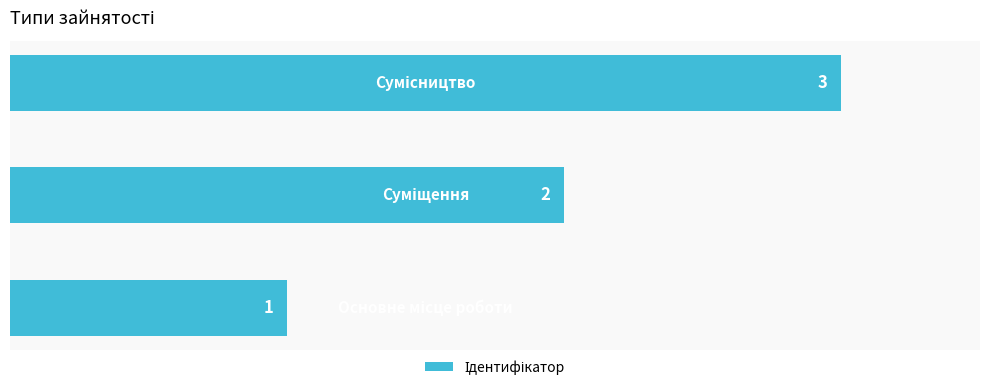

Count the values in the range 1 to 3.

3